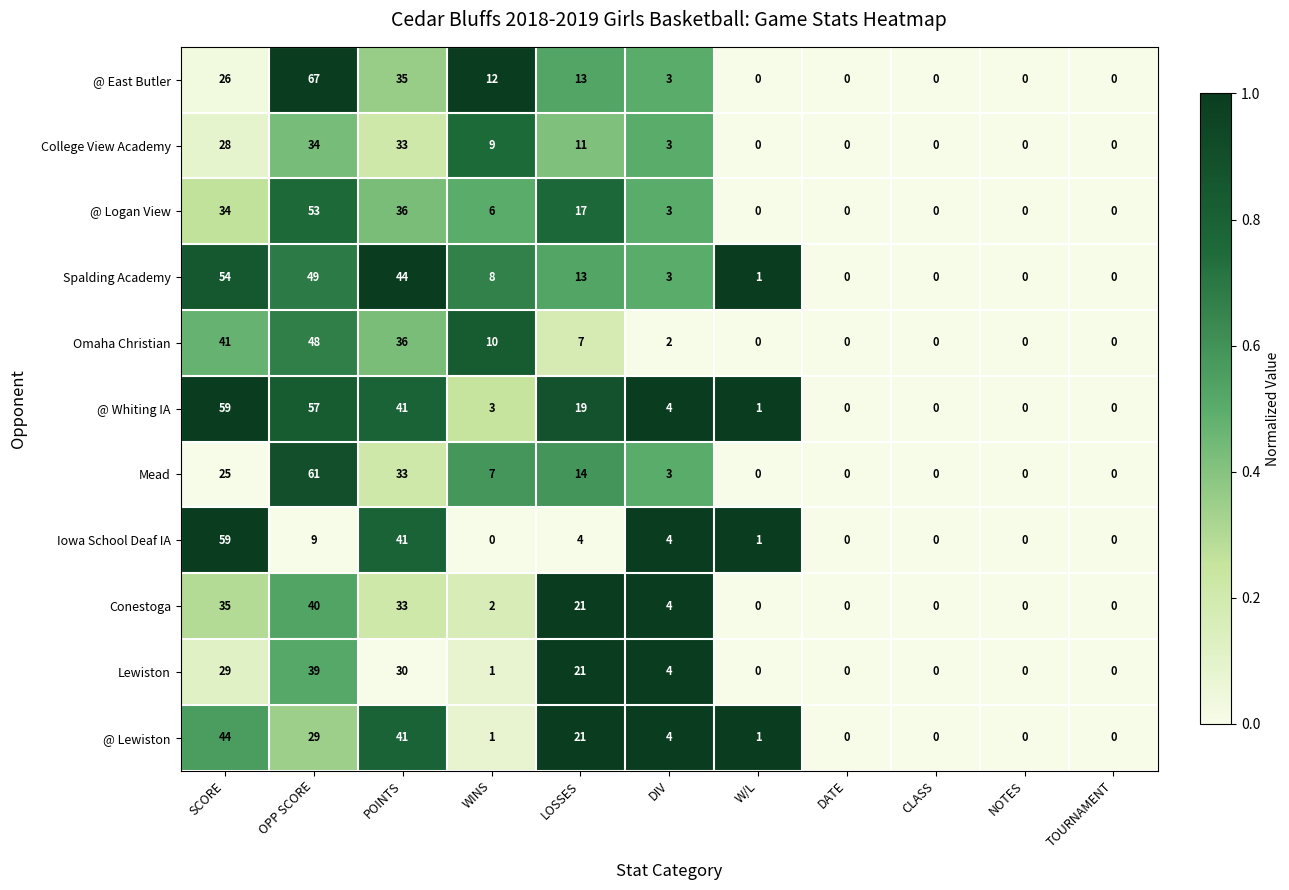

Where is Mead nearest to the value 30?

POINTS